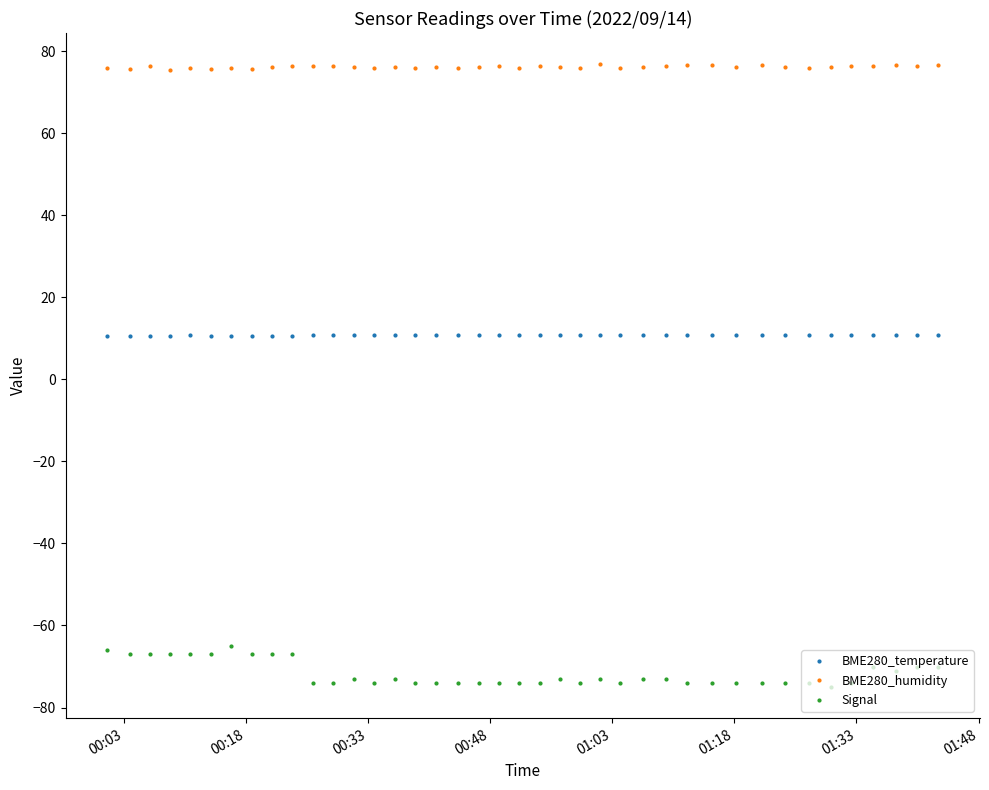

What is the sum of all BME280_humidity values?

3045.8